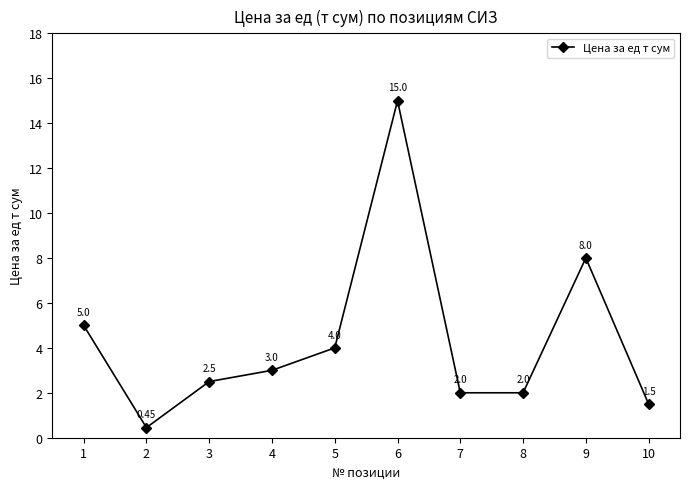

Approximately how many times larger is the value at 1 compared to 9?

0.6